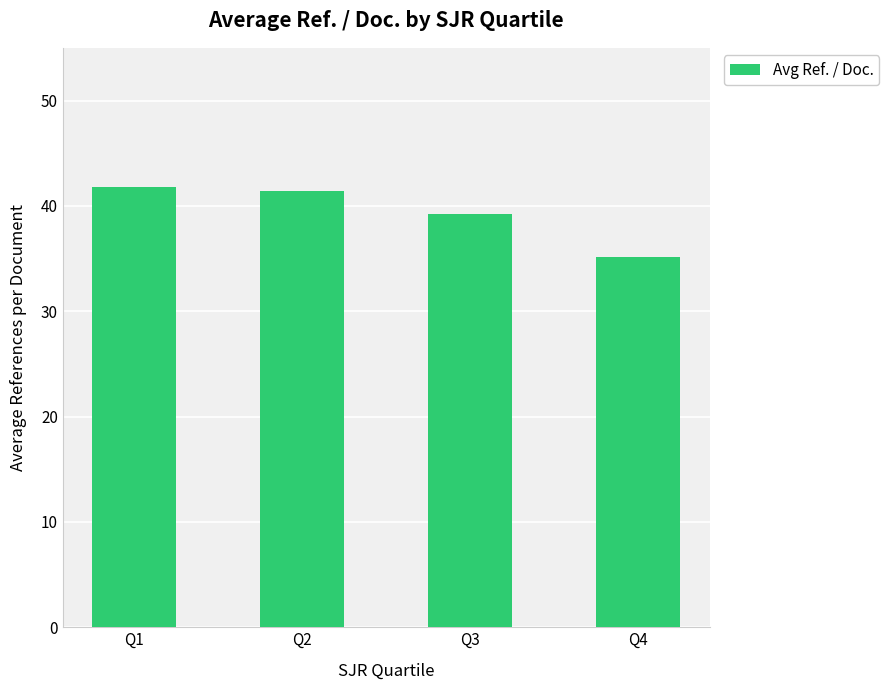

Reading left to right, list all the values displayed in this chart.

41.8	41.5	39.2	35.1